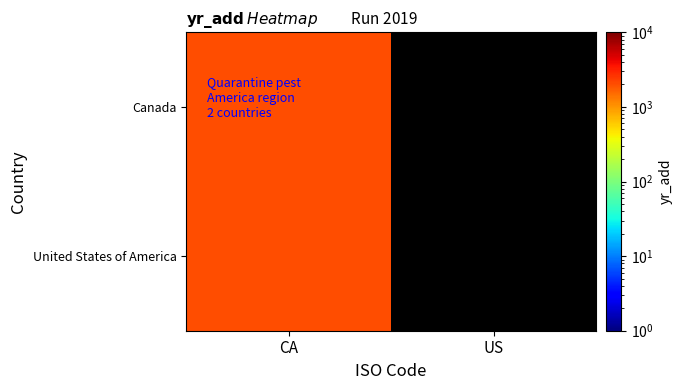

Reading right to left, extract all data points from this chart.

Canada: US=0	CA=2019
United States of America: US=0	CA=1989